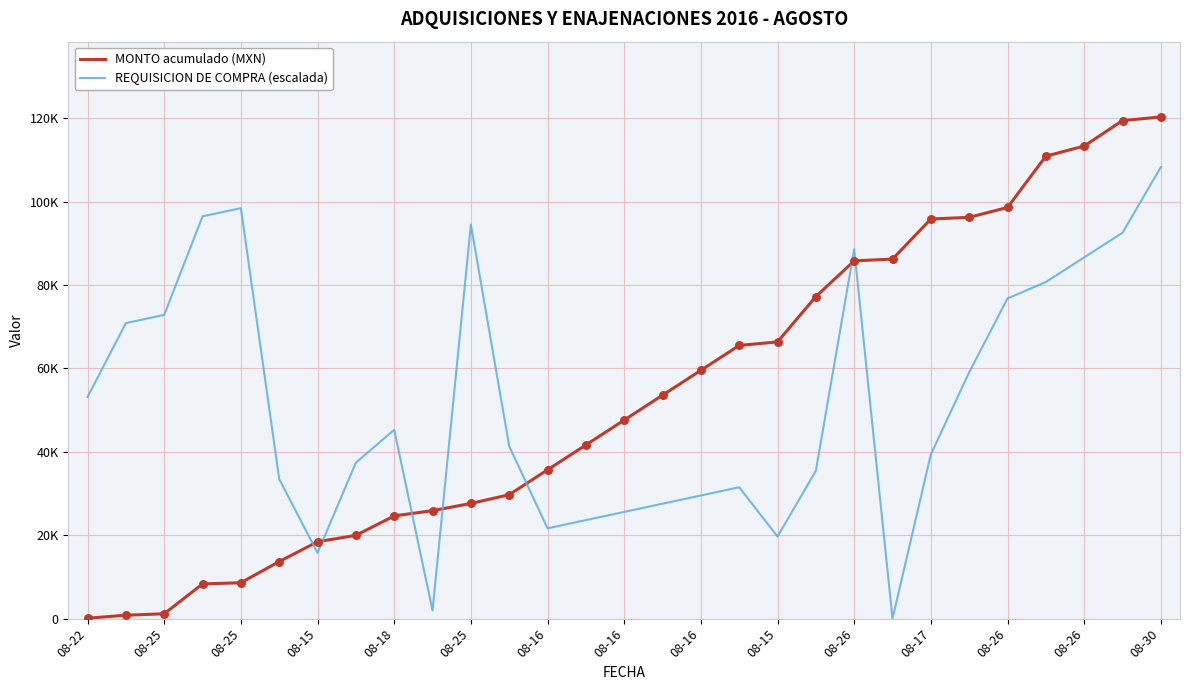

Which series has the largest total across all categories?

MONTO acumulado (MXN)